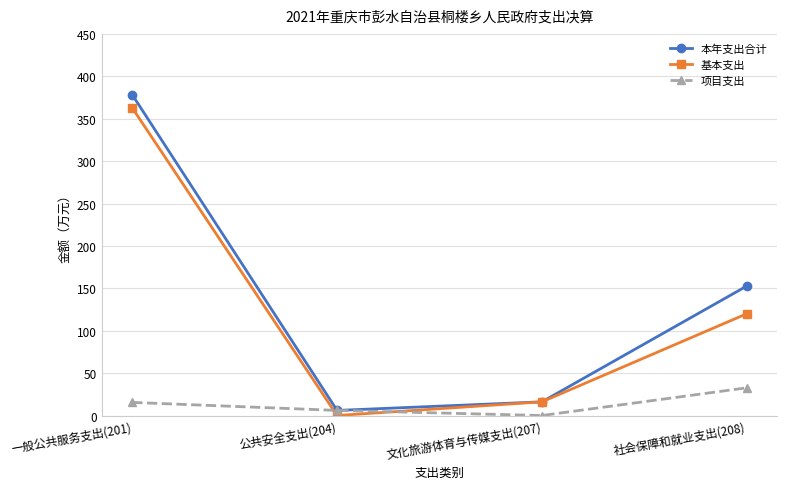

True or false: 本年支出合计 has a value of 152.7 at 社会保障和就业支出(208).

True